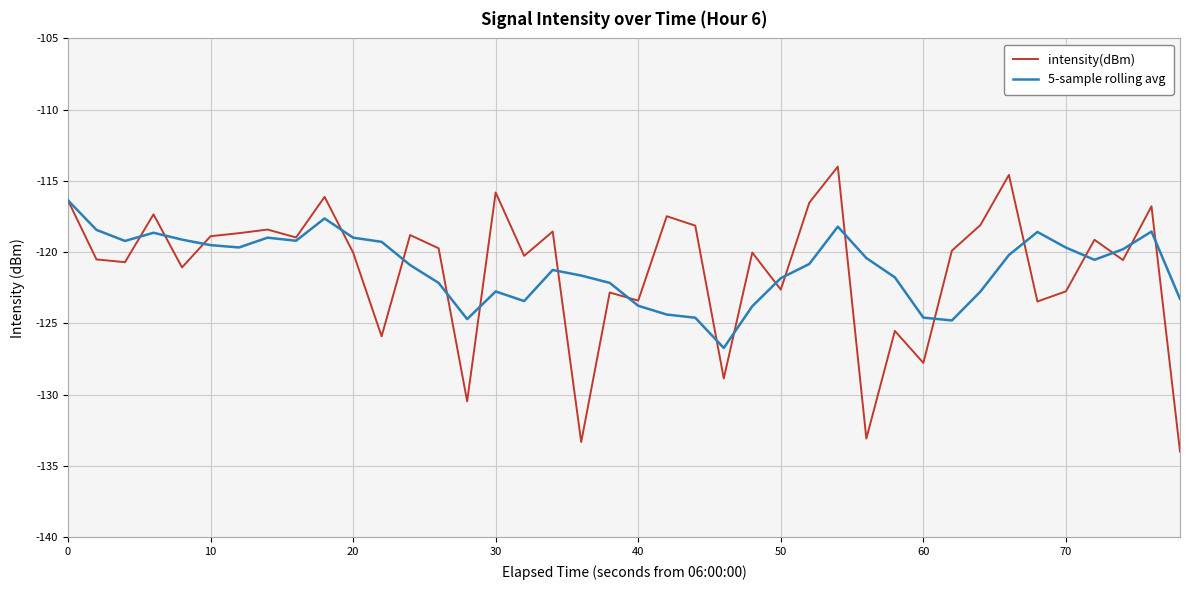

List the series in order of their peak value, lowest first.

5-sample rolling avg, intensity(dBm)